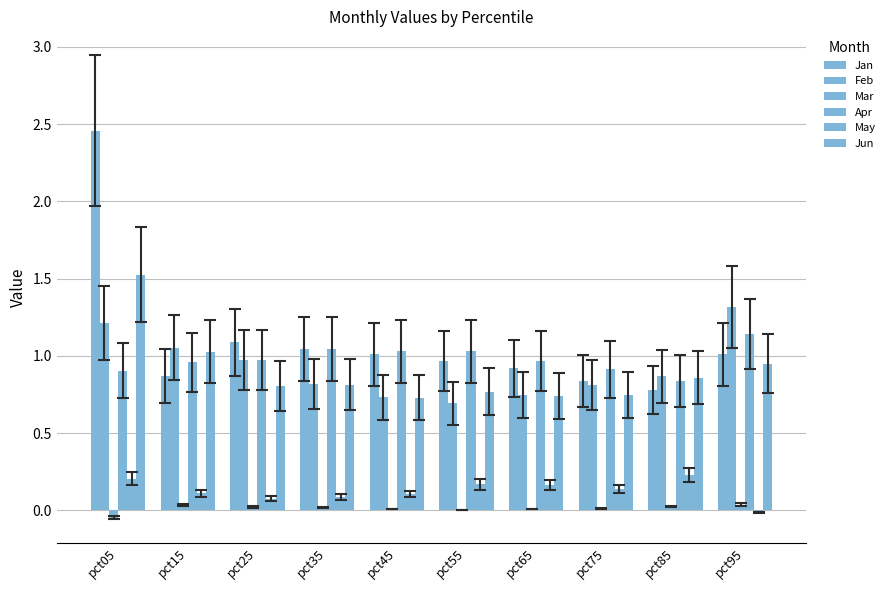

The value of Apr at pct15 is 0.5. True or false?

False